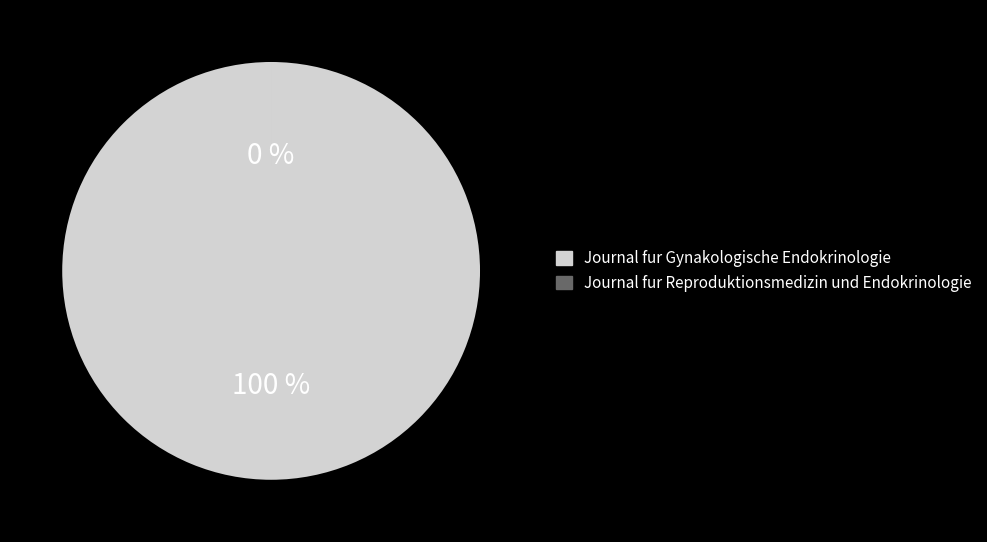

To the nearest percent, what is the average slice percentage?

50%